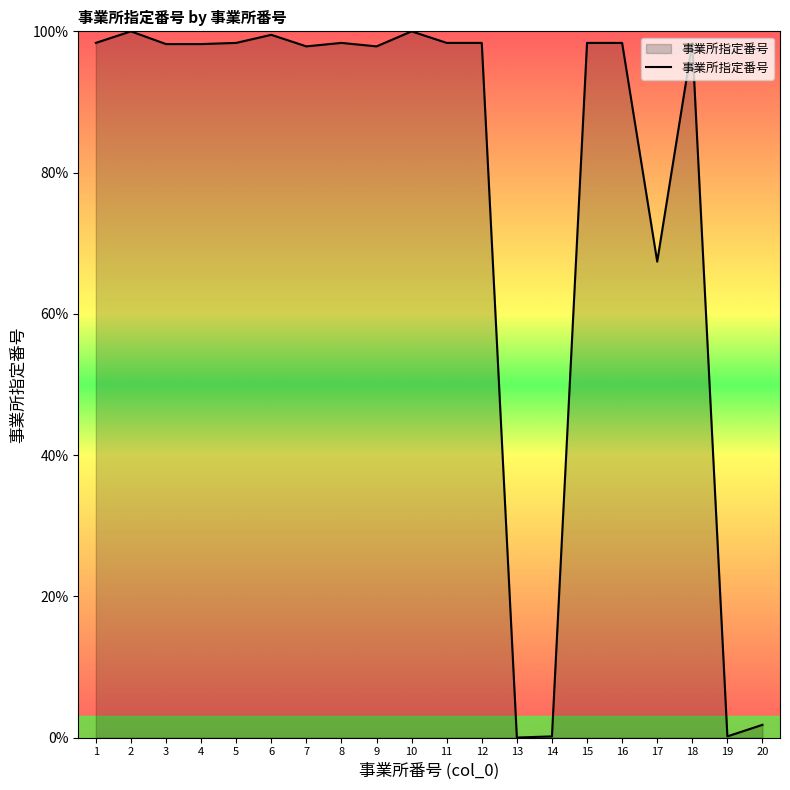

What is the maximum value shown in the chart?

100.0